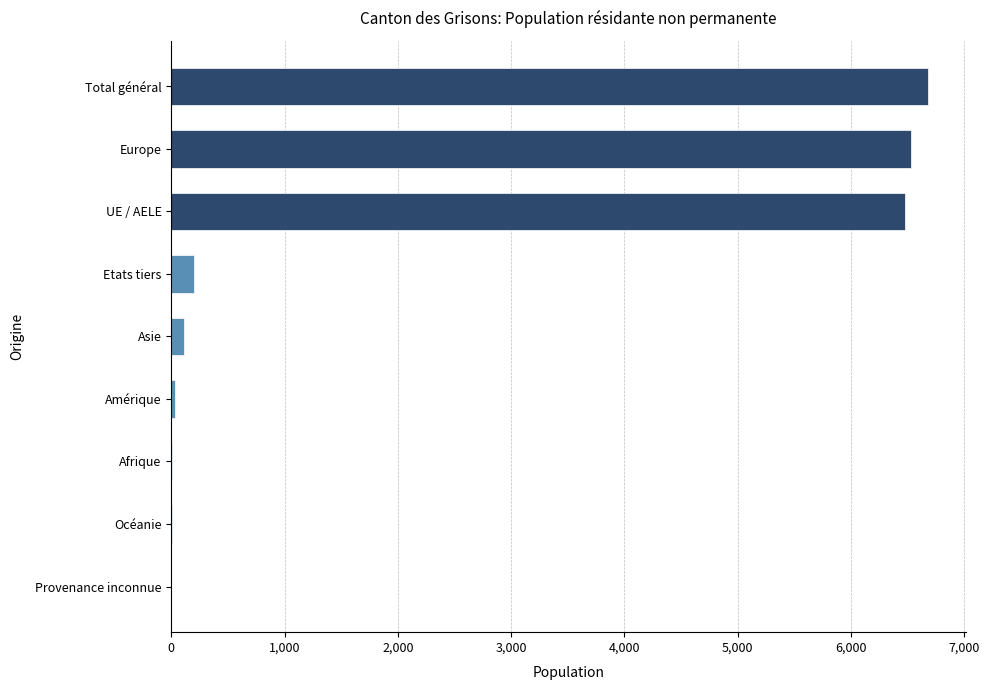

How many categories are shown in the chart?

9